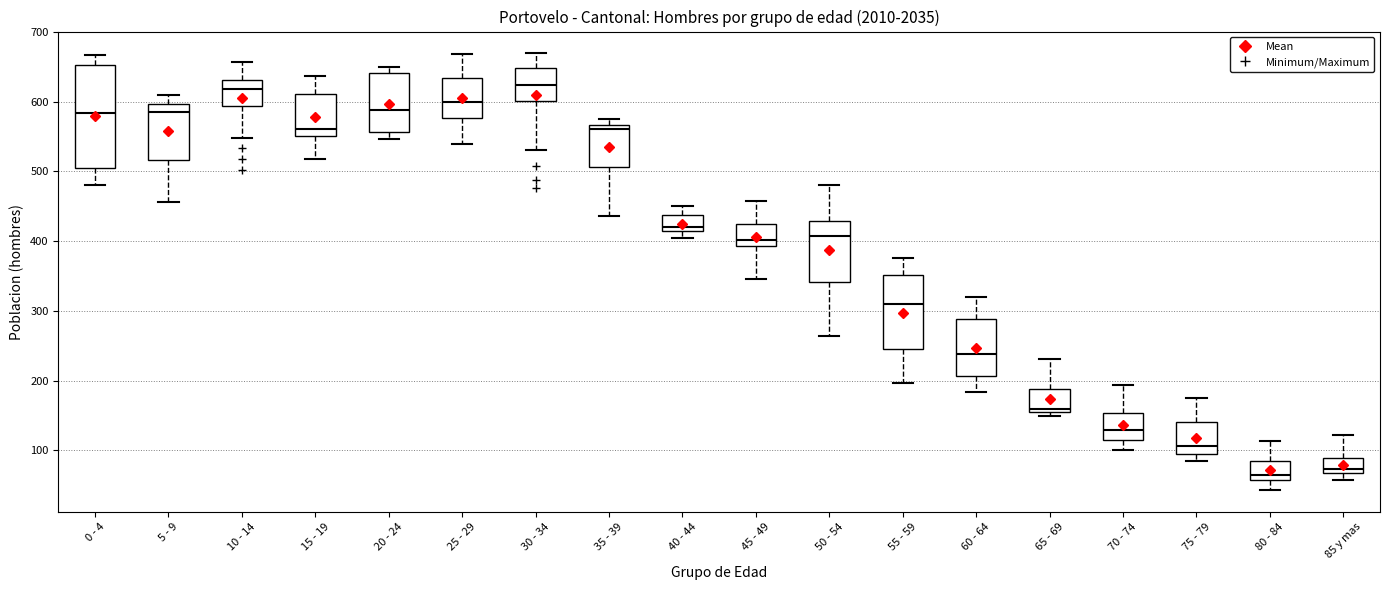

Comparing the boxes themselves (not the whiskers), which one is the tallest?

0 - 4